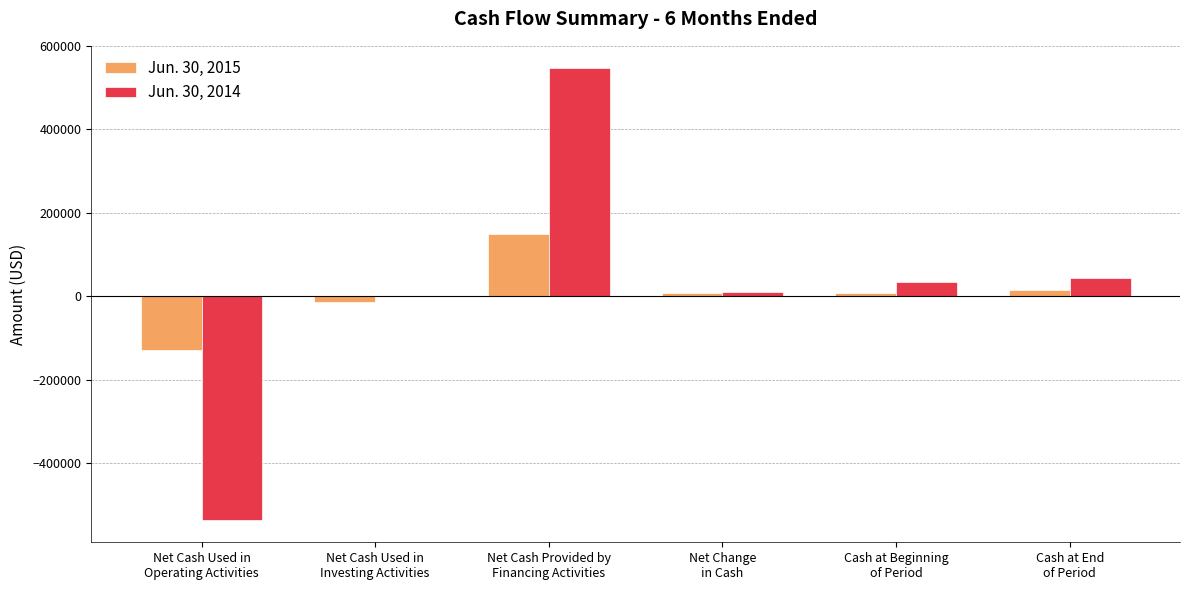

At which label does Jun. 30, 2015 reach its peak?

Net Cash Provided by
Financing Activities